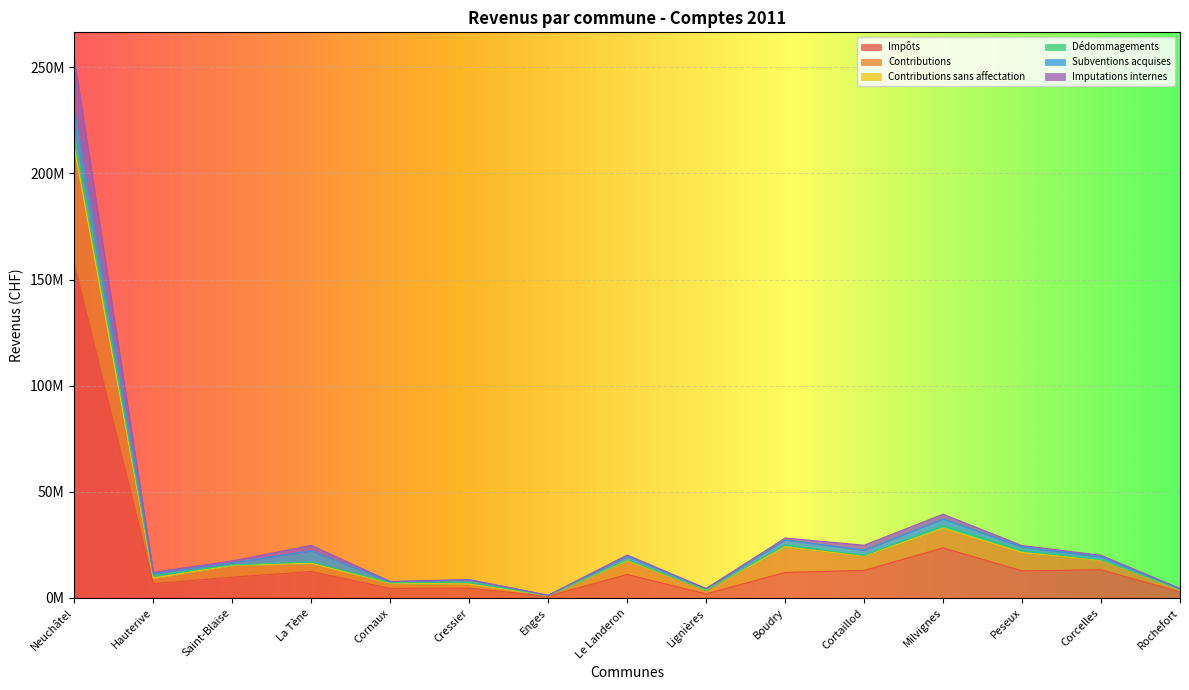

At how many categories does at least one series exceed 214987431?

1